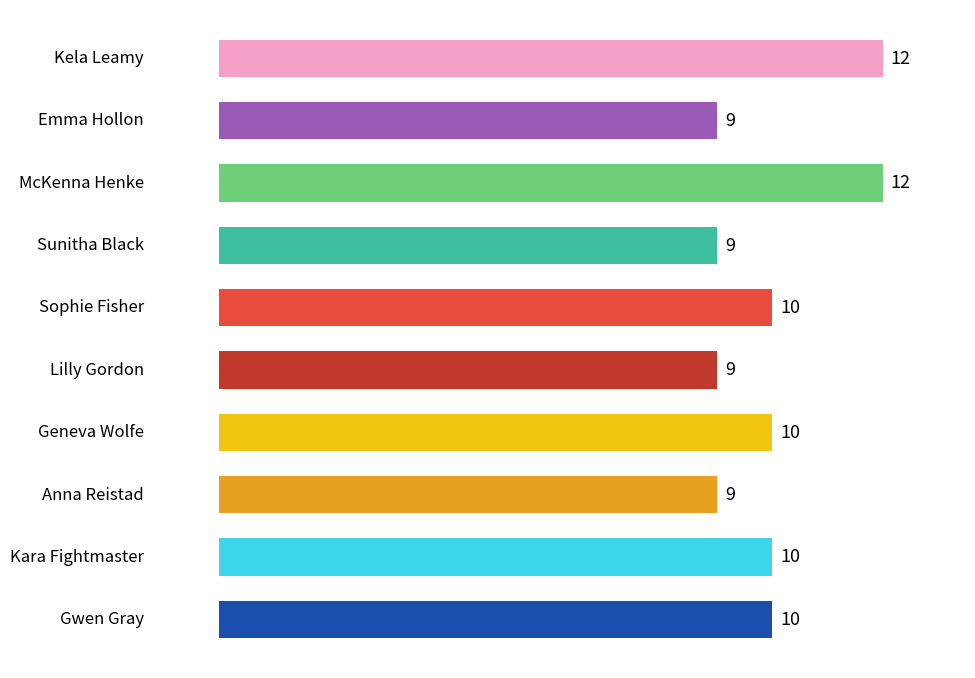

Does the chart contain any negative values?

No